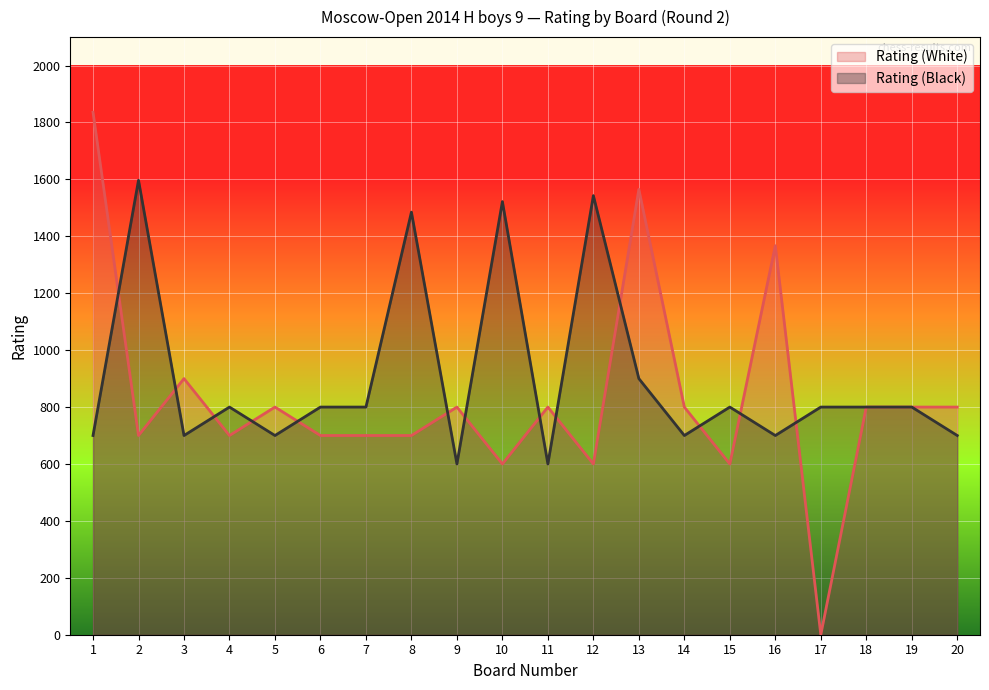

What is the difference between the Rating (White) values at 1 and 17?

1836